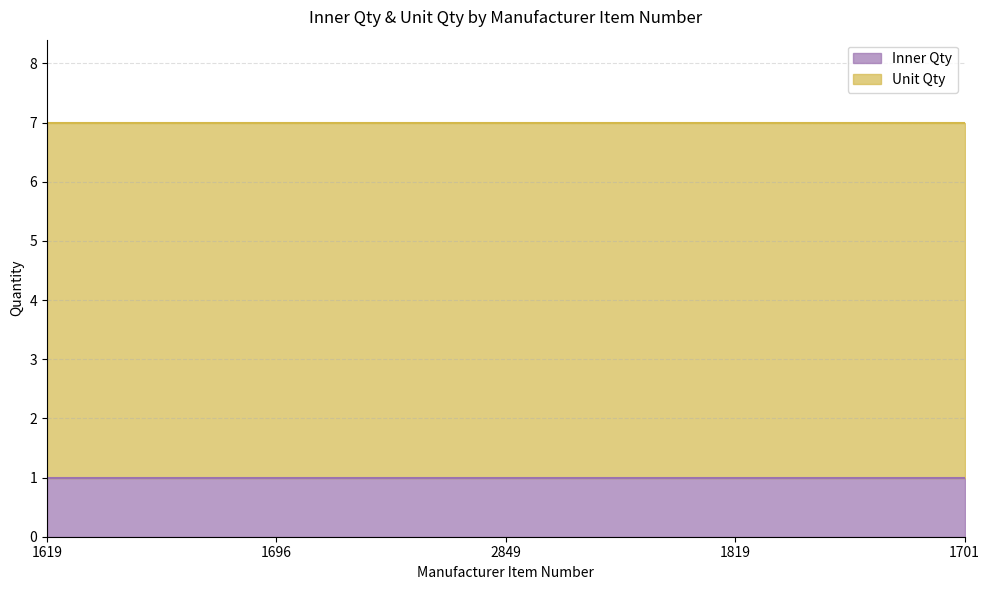

List the series in order of their peak value, highest first.

Unit Qty, Inner Qty